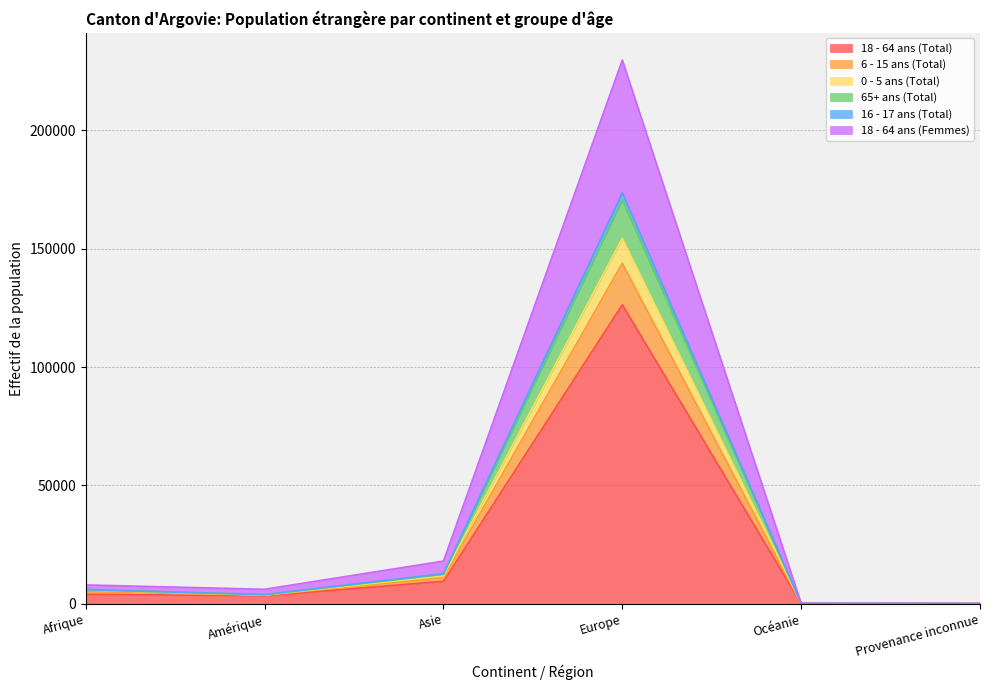

In 16 - 17 ans (Total), how many points are lower than both neighbors (excluding endpoints)?

1